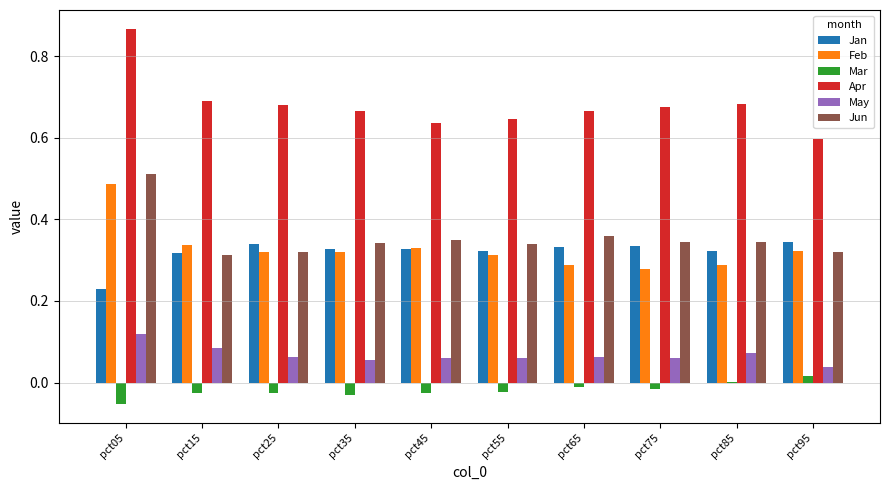

Is it true that Mar equals -0.0 at pct15?

True